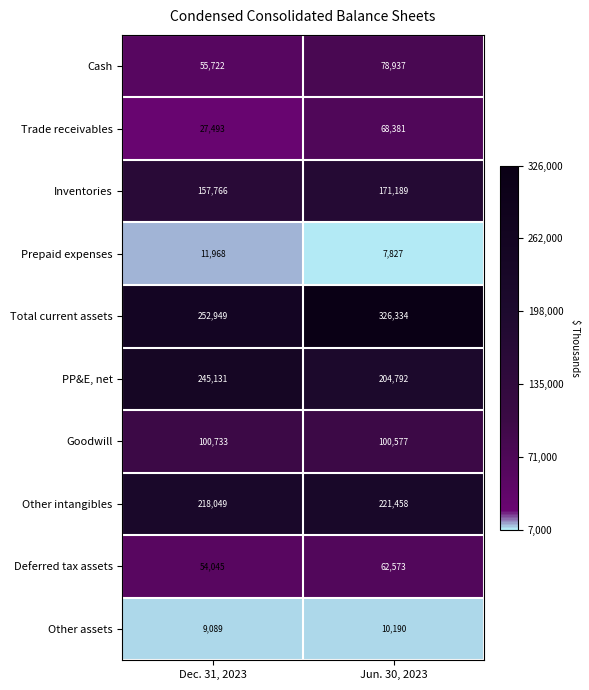

What is the difference between the Trade receivables values at Dec. 31, 2023 and Jun. 30, 2023?

40888